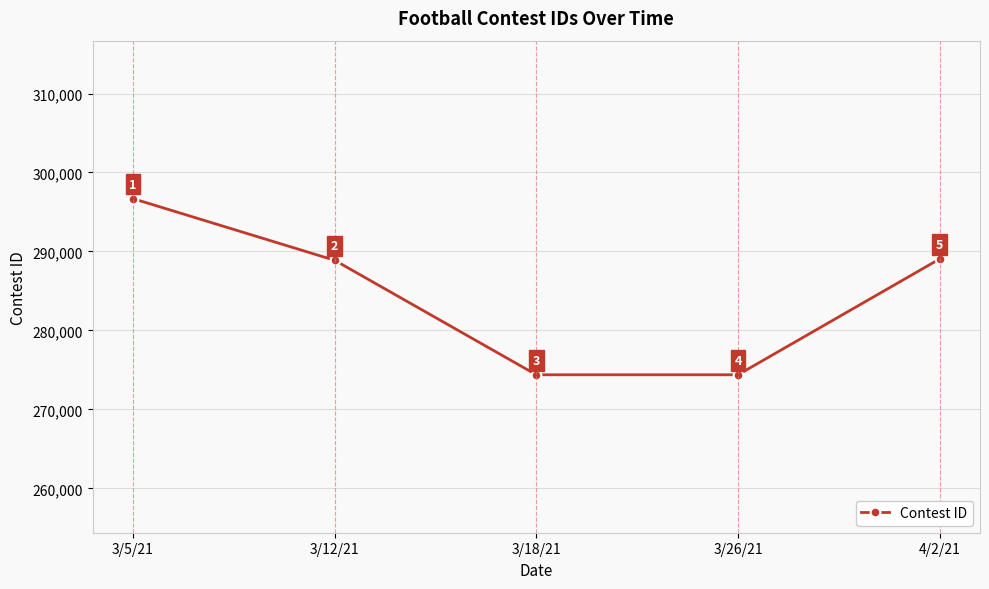

What is the label of the 2nd point from the right?

3/26/21